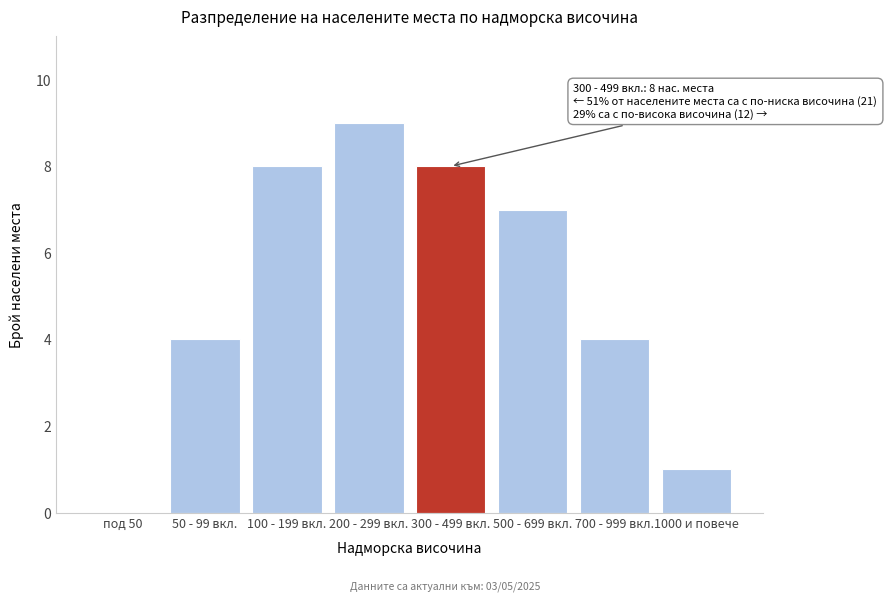

Reading right to left, list all the values displayed in this chart.

1000 и повече=1	700 - 999 вкл.=4	500 - 699 вкл.=7	300 - 499 вкл.=8	200 - 299 вкл.=9	100 - 199 вкл.=8	50 - 99 вкл.=4	под 50=0